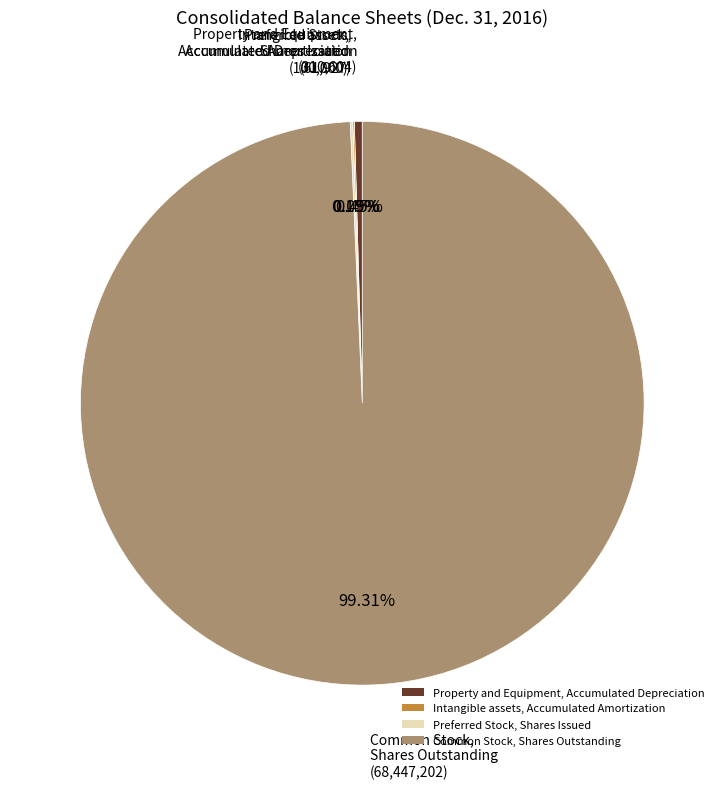

Is the sum of Property and Equipment, Accumulated Depreciation and Common Stock, Shares Outstanding greater than half?

Yes